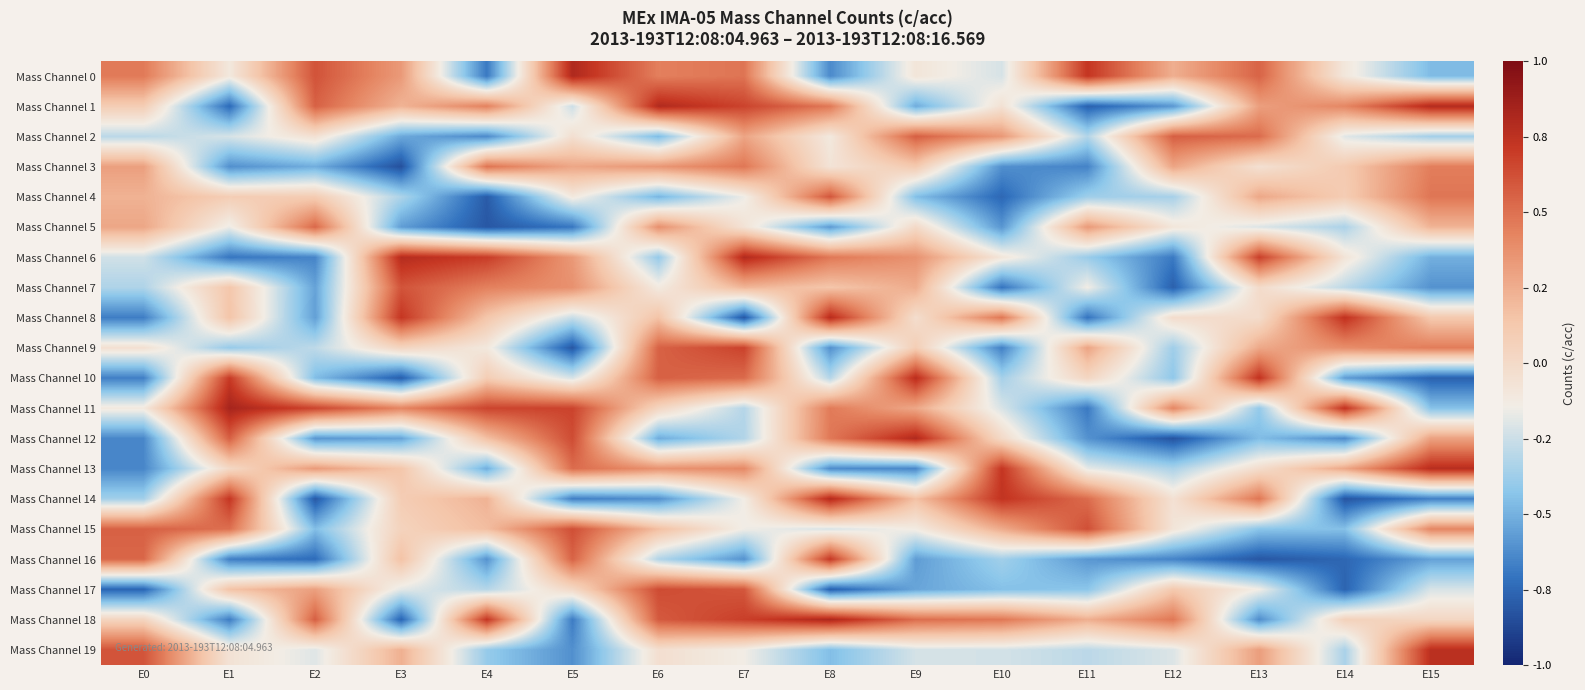

Reading right to left, what are all the values shown in this chart?

Mass Channel 0: E15=-0.5	E14=-0.1	E13=0.5	E12=0.2	E11=0.7	E10=-0.2	E9=-0.1	E8=-0.6	E7=0.5	E6=0.4	E5=0.8	E4=-0.7	E3=0.3	E2=0.6	E1=-0.1	E0=0.5
Mass Channel 1: E15=0.8	E14=0.4	E13=0.3	E12=-0.6	E11=-0.8	E10=-0.1	E9=-0.5	E8=0.5	E7=0.7	E6=0.8	E5=-0.2	E4=0.4	E3=0.2	E2=0.6	E1=-0.7	E0=0.1
Mass Channel 2: E15=-0.4	E14=-0.2	E13=0.5	E12=0.6	E11=-0.3	E10=0.3	E9=0.6	E8=-0.1	E7=0.3	E6=-0.5	E5=-0.0	E4=-0.6	E3=-0.5	E2=-0.1	E1=-0.2	E0=-0.3
Mass Channel 3: E15=0.5	E14=0.1	E13=-0.0	E12=0.3	E11=-0.7	E10=-0.6	E9=0.1	E8=-0.1	E7=0.5	E6=0.3	E5=0.3	E4=0.5	E3=-0.8	E2=-0.5	E1=-0.6	E0=0.3
Mass Channel 4: E15=0.5	E14=0.1	E13=0.3	E12=-0.4	E11=-0.4	E10=-0.8	E9=-0.5	E8=0.6	E7=-0.2	E6=-0.5	E5=-0.1	E4=-0.8	E3=-0.3	E2=0.1	E1=0.1	E0=0.2
Mass Channel 5: E15=0.2	E14=-0.3	E13=-0.2	E12=-0.1	E11=0.3	E10=-0.6	E9=0.0	E8=-0.6	E7=-0.1	E6=0.4	E5=-0.7	E4=-0.8	E3=-0.6	E2=0.5	E1=-0.2	E0=0.3
Mass Channel 6: E15=-0.5	E14=-0.1	E13=0.7	E12=-0.7	E11=-0.4	E10=-0.1	E9=0.4	E8=0.5	E7=0.8	E6=-0.4	E5=0.3	E4=0.7	E3=0.8	E2=-0.6	E1=-0.7	E0=-0.2
Mass Channel 7: E15=-0.6	E14=-0.3	E13=-0.0	E12=-0.8	E11=-0.1	E10=-0.7	E9=0.3	E8=0.1	E7=0.2	E6=-0.1	E5=0.4	E4=0.4	E3=0.6	E2=-0.5	E1=0.1	E0=-0.3
Mass Channel 8: E15=0.1	E14=0.7	E13=-0.0	E12=-0.0	E11=-0.7	E10=0.5	E9=-0.0	E8=0.8	E7=-0.8	E6=0.2	E5=-0.3	E4=0.1	E3=0.7	E2=-0.6	E1=0.1	E0=-0.7
Mass Channel 9: E15=0.5	E14=0.4	E13=0.3	E12=-0.4	E11=0.3	E10=-0.7	E9=0.1	E8=-0.6	E7=0.7	E6=0.6	E5=-0.8	E4=-0.1	E3=0.0	E2=-0.3	E1=-0.4	E0=-0.0
Mass Channel 10: E15=-0.8	E14=-0.6	E13=0.7	E12=-0.4	E11=0.0	E10=-0.4	E9=0.8	E8=-0.3	E7=0.5	E6=0.6	E5=-0.2	E4=0.1	E3=-0.8	E2=-0.5	E1=0.7	E0=-0.7
Mass Channel 11: E15=-0.4	E14=0.7	E13=-0.4	E12=0.4	E11=-0.7	E10=-0.2	E9=0.3	E8=0.5	E7=-0.3	E6=0.0	E5=0.7	E4=0.7	E3=0.4	E2=0.7	E1=0.8	E0=-0.1
Mass Channel 12: E15=0.3	E14=-0.6	E13=-0.5	E12=-0.8	E11=-0.6	E10=0.0	E9=0.8	E8=0.5	E7=-0.3	E6=-0.5	E5=0.6	E4=0.2	E3=-0.5	E2=-0.6	E1=0.6	E0=-0.6
Mass Channel 13: E15=0.8	E14=0.3	E13=-0.0	E12=-0.3	E11=-0.2	E10=0.7	E9=-0.6	E8=-0.6	E7=0.4	E6=0.4	E5=0.5	E4=-0.5	E3=0.1	E2=0.3	E1=0.0	E0=-0.6
Mass Channel 14: E15=-0.7	E14=-0.8	E13=0.5	E12=-0.1	E11=0.5	E10=0.7	E9=0.2	E8=0.8	E7=-0.1	E6=-0.6	E5=-0.7	E4=0.2	E3=0.1	E2=-0.8	E1=0.7	E0=-0.4
Mass Channel 15: E15=0.4	E14=-0.4	E13=-0.4	E12=-0.1	E11=0.6	E10=0.3	E9=-0.1	E8=-0.2	E7=-0.1	E6=0.2	E5=0.6	E4=0.2	E3=0.1	E2=-0.5	E1=0.5	E0=0.6
Mass Channel 16: E15=-0.6	E14=-0.8	E13=-0.8	E12=-0.7	E11=-0.6	E10=-0.4	E9=-0.6	E8=0.7	E7=-0.6	E6=-0.3	E5=0.6	E4=-0.6	E3=0.2	E2=-0.7	E1=-0.7	E0=0.5
Mass Channel 17: E15=-0.2	E14=-0.8	E13=-0.1	E12=0.1	E11=-0.4	E10=-0.4	E9=-0.5	E8=-0.8	E7=0.6	E6=0.6	E5=0.0	E4=-0.3	E3=-0.2	E2=0.3	E1=0.2	E0=-0.8
Mass Channel 18: E15=0.0	E14=0.1	E13=-0.6	E12=0.5	E11=0.2	E10=0.5	E9=0.5	E8=0.8	E7=0.7	E6=0.6	E5=-0.7	E4=0.7	E3=-0.8	E2=0.6	E1=-0.7	E0=0.0
Mass Channel 19: E15=0.8	E14=-0.3	E13=0.3	E12=-0.2	E11=-0.3	E10=-0.2	E9=-0.2	E8=-0.5	E7=-0.1	E6=-0.0	E5=-0.6	E4=-0.4	E3=0.2	E2=-0.2	E1=-0.1	E0=0.6